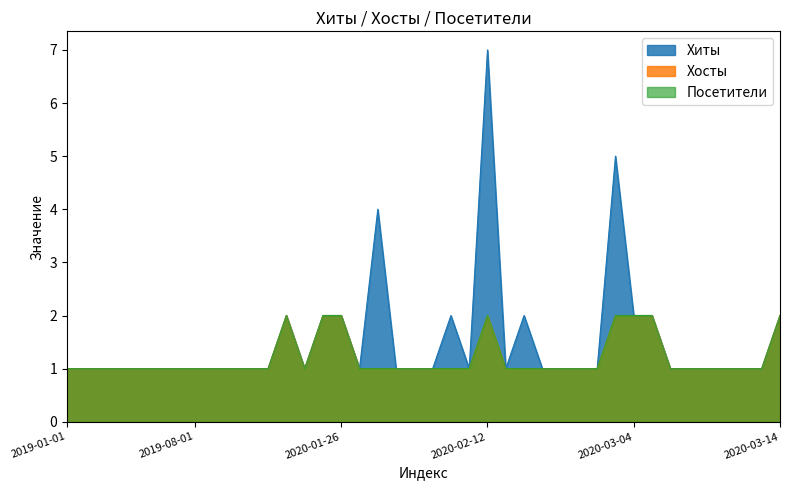

Reading right to left, what are all the values shown in this chart?

Хиты: 2020-03-14=2	2020-03-13=1	2020-03-12=1	2020-03-10=1	2020-03-09=1	2020-03-08=1	2020-03-07=1	2020-03-05=2	2020-03-04=2	2020-02-29=5	2020-02-28=1	2020-02-26=1	2020-02-25=1	2020-02-24=1	2020-02-22=2	2020-02-19=1	2020-02-12=7	2020-02-11=1	2020-02-09=2	2020-02-08=1	2020-02-07=1	2020-02-06=1	2020-01-31=4	2020-01-29=1	2020-01-26=2	2020-01-16=2	2020-01-12=1	2020-01-03=2	2019-12-01=1	2019-11-01=1	2019-10-01=1	2019-09-01=1	2019-08-01=1	2019-07-01=1	2019-06-01=1	2019-05-01=1	2019-04-01=1	2019-03-01=1	2019-02-01=1	2019-01-01=1
Хосты: 2020-03-14=2	2020-03-13=1	2020-03-12=1	2020-03-10=1	2020-03-09=1	2020-03-08=1	2020-03-07=1	2020-03-05=2	2020-03-04=2	2020-02-29=2	2020-02-28=1	2020-02-26=1	2020-02-25=1	2020-02-24=1	2020-02-22=1	2020-02-19=1	2020-02-12=2	2020-02-11=1	2020-02-09=1	2020-02-08=1	2020-02-07=1	2020-02-06=1	2020-01-31=1	2020-01-29=1	2020-01-26=2	2020-01-16=2	2020-01-12=1	2020-01-03=2	2019-12-01=1	2019-11-01=1	2019-10-01=1	2019-09-01=1	2019-08-01=1	2019-07-01=1	2019-06-01=1	2019-05-01=1	2019-04-01=1	2019-03-01=1	2019-02-01=1	2019-01-01=1
Посетители: 2020-03-14=2	2020-03-13=1	2020-03-12=1	2020-03-10=1	2020-03-09=1	2020-03-08=1	2020-03-07=1	2020-03-05=2	2020-03-04=2	2020-02-29=2	2020-02-28=1	2020-02-26=1	2020-02-25=1	2020-02-24=1	2020-02-22=1	2020-02-19=1	2020-02-12=2	2020-02-11=1	2020-02-09=1	2020-02-08=1	2020-02-07=1	2020-02-06=1	2020-01-31=1	2020-01-29=1	2020-01-26=2	2020-01-16=2	2020-01-12=1	2020-01-03=2	2019-12-01=1	2019-11-01=1	2019-10-01=1	2019-09-01=1	2019-08-01=1	2019-07-01=1	2019-06-01=1	2019-05-01=1	2019-04-01=1	2019-03-01=1	2019-02-01=1	2019-01-01=1